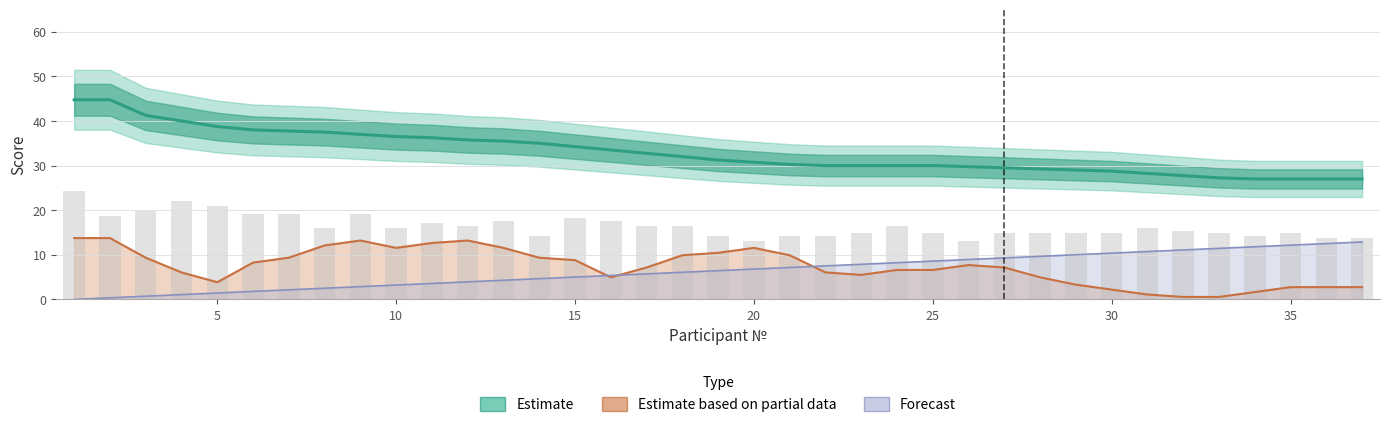

Does the chart contain stacked bars?

No